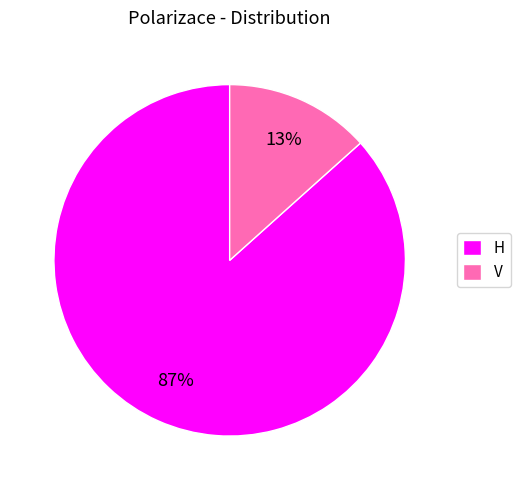

Is there any slice that represents more than half of the pie?

Yes